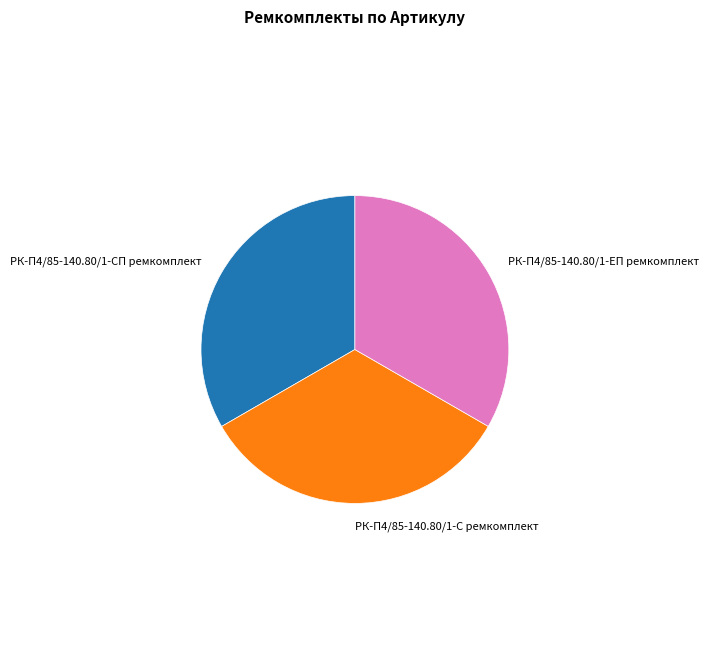

Is РК-П4/85-140.80/1-ЕП ремкомплект the majority of the pie?

No